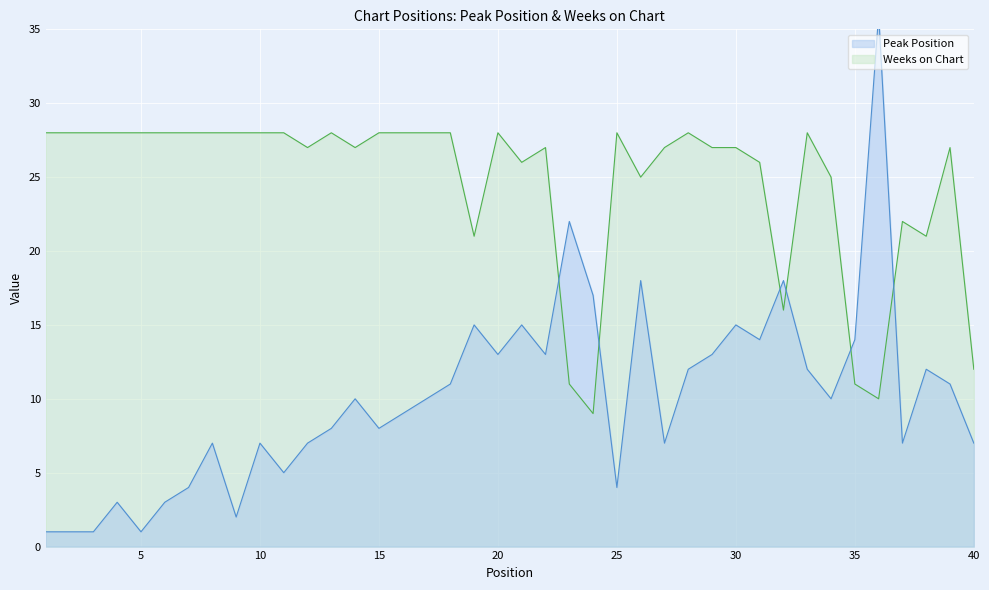

What is the total value across all series at 32?

34